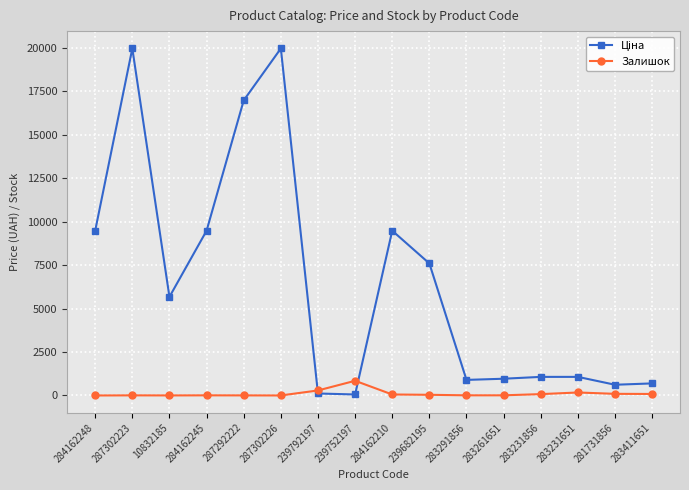

At how many categories does at least one series exceed 4116?

8